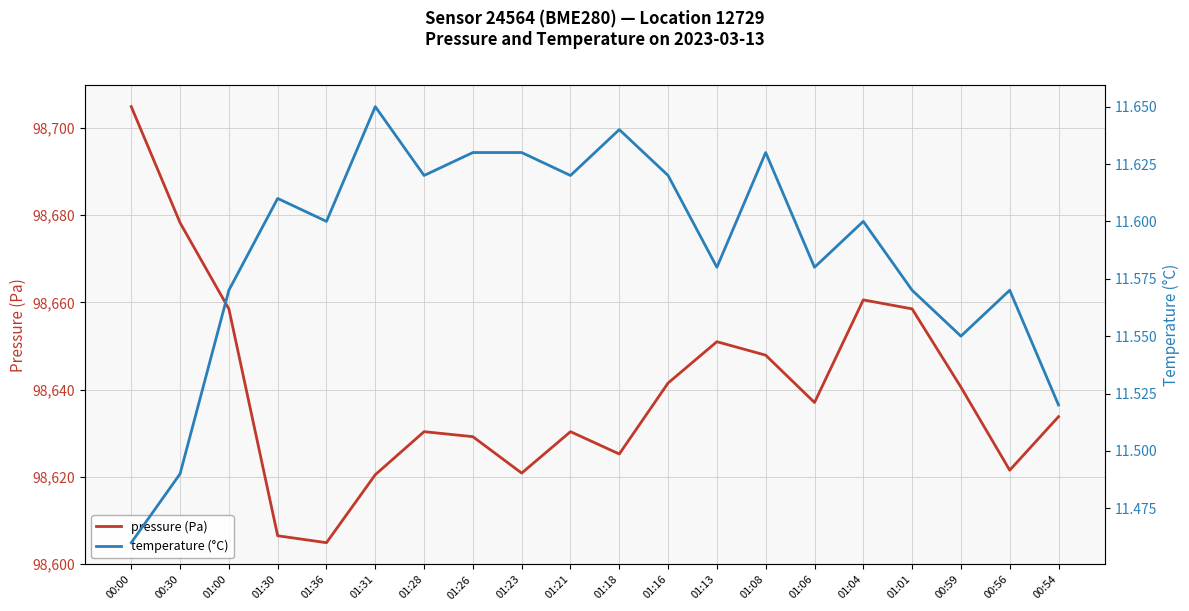

What position from the right is 01:04?

5